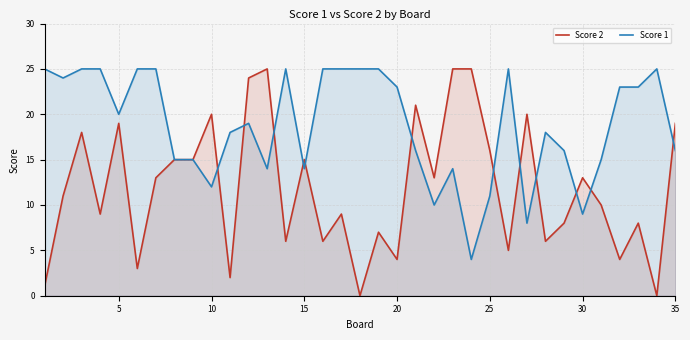

In Score 1, how many points are lower than both neighbors (excluding endpoints)?

9